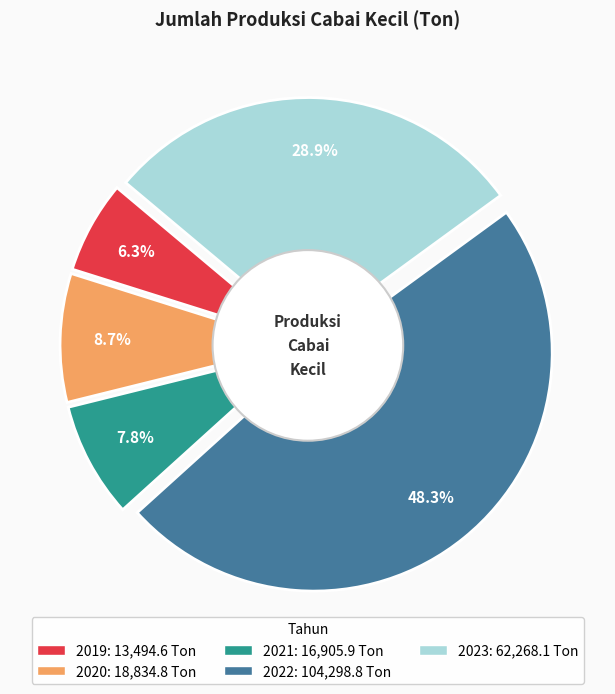

The 2019 slice represents 6% of the pie. True or false?

True